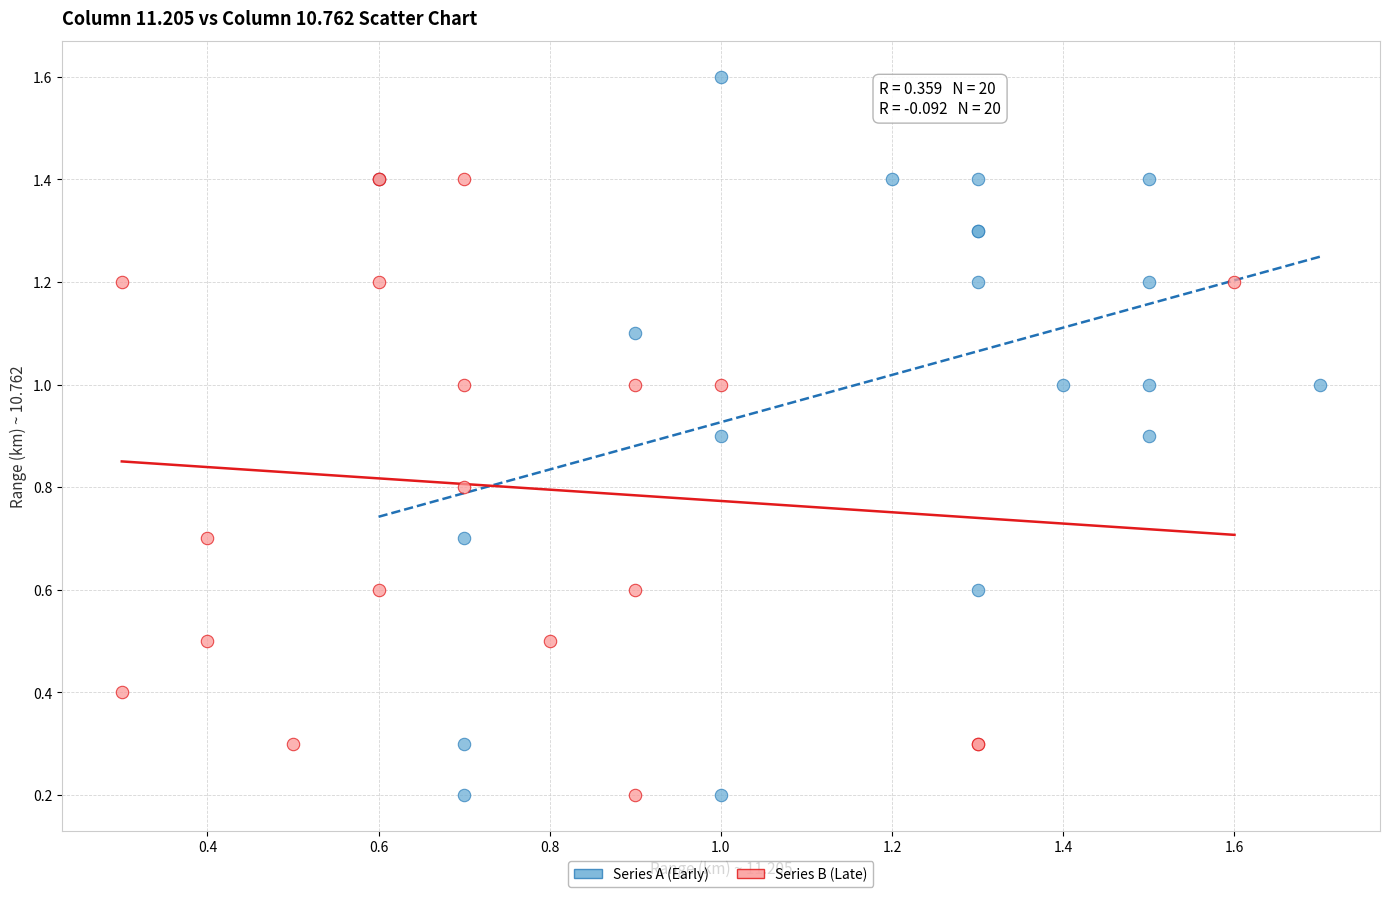

Which series reaches the maximum Y coordinate?

Series A (Early)